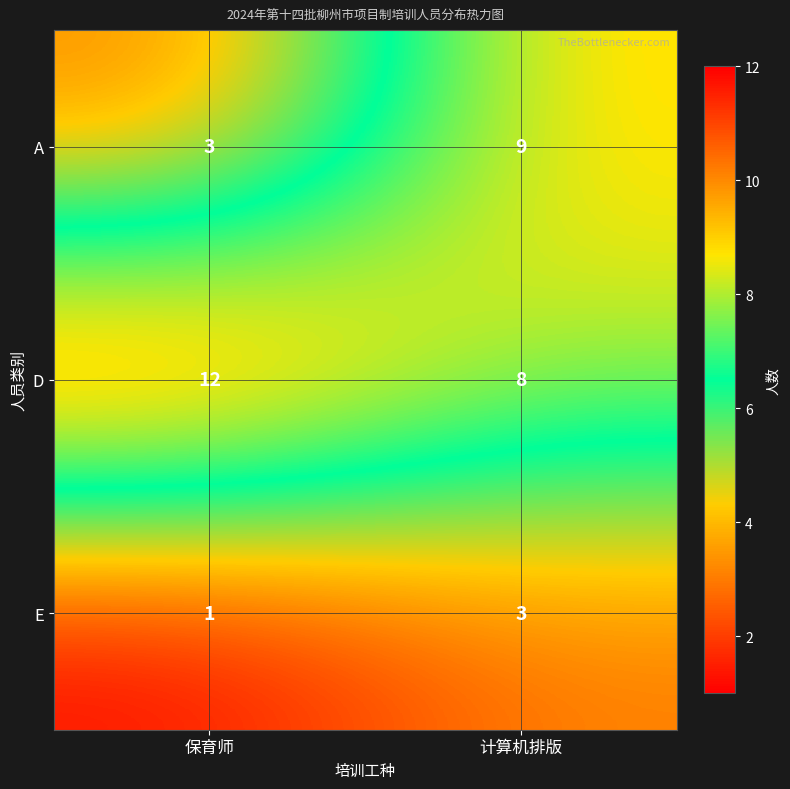

The value of D at 计算机排版 is 11. True or false?

False